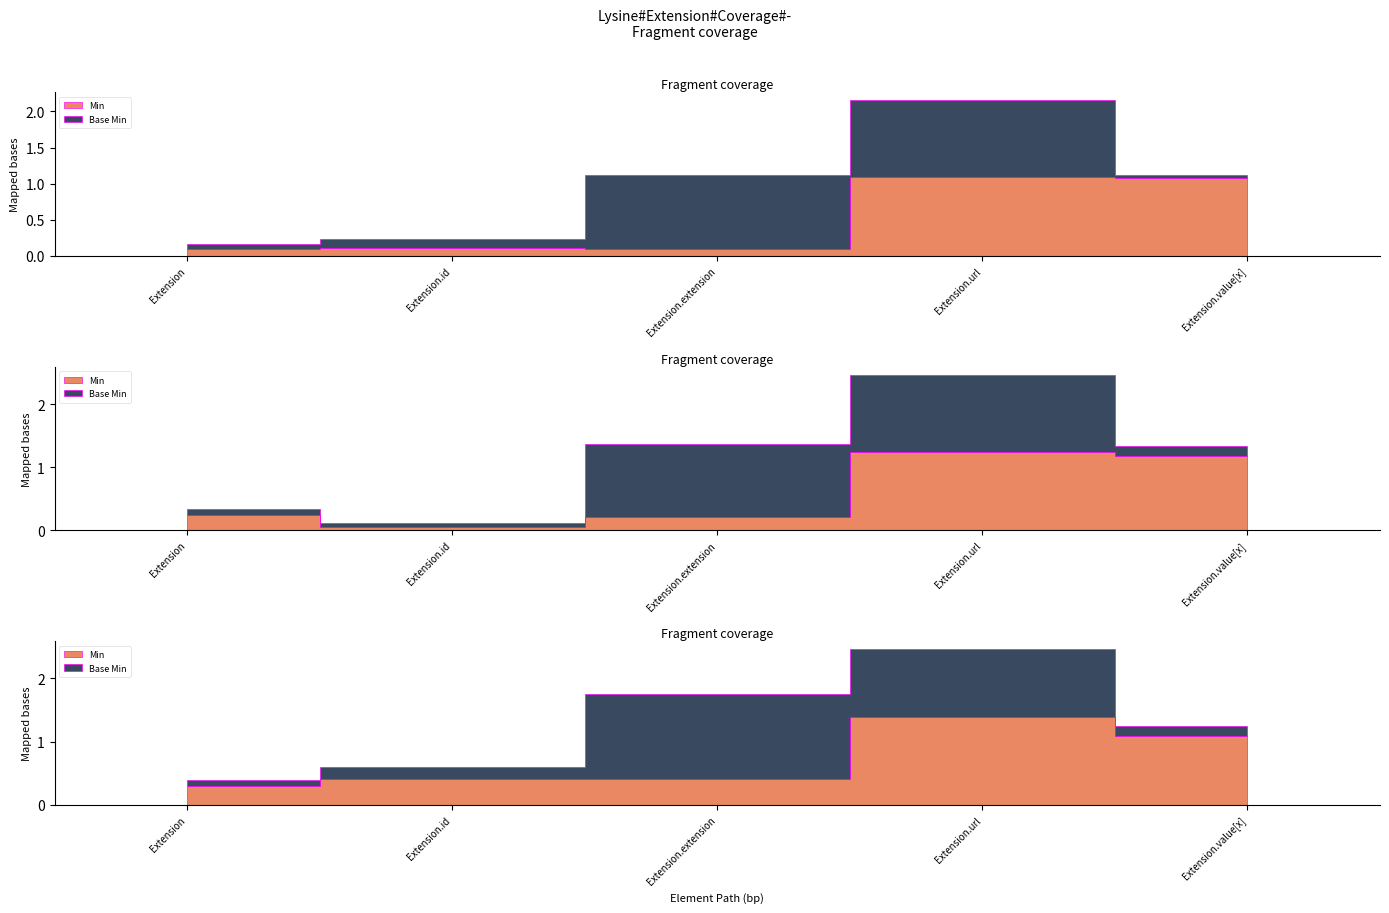

At which category is the sum across all series the highest?

Extension.url